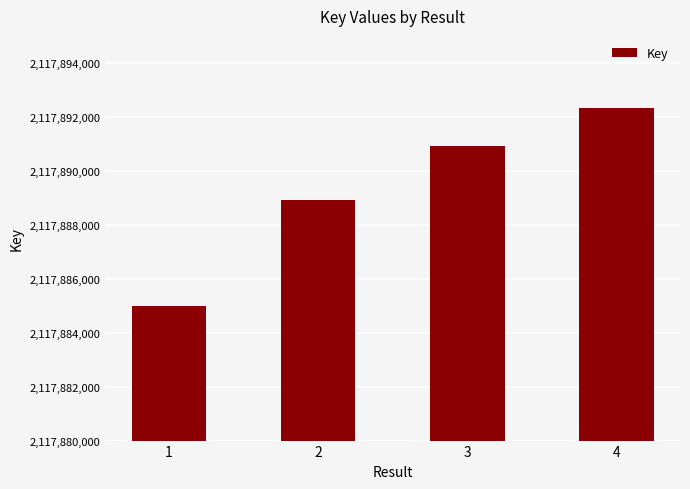

How many categories are shown in the chart?

4